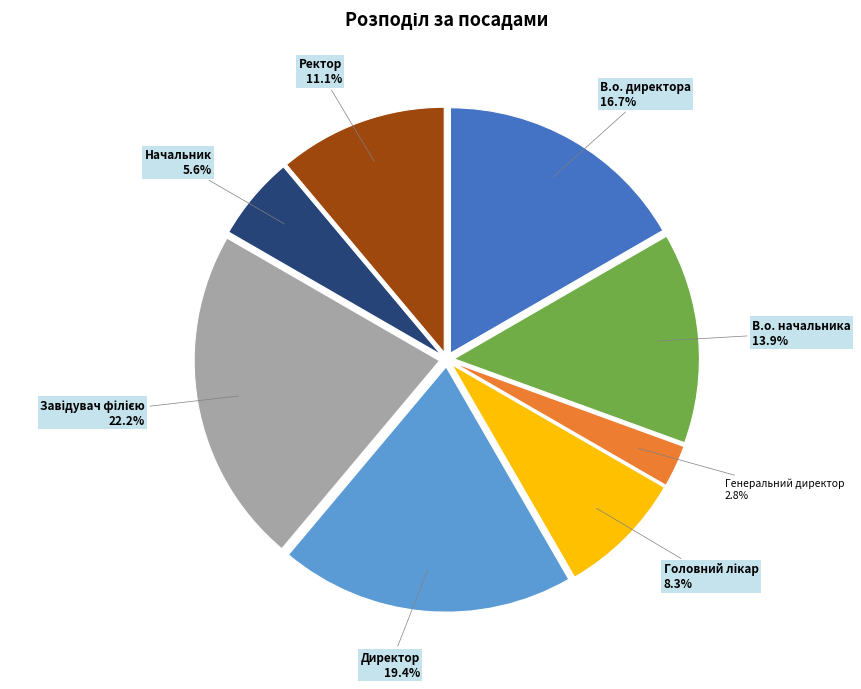

To the nearest percent, what is the combined percentage of Директор and В.о. директора?

36%